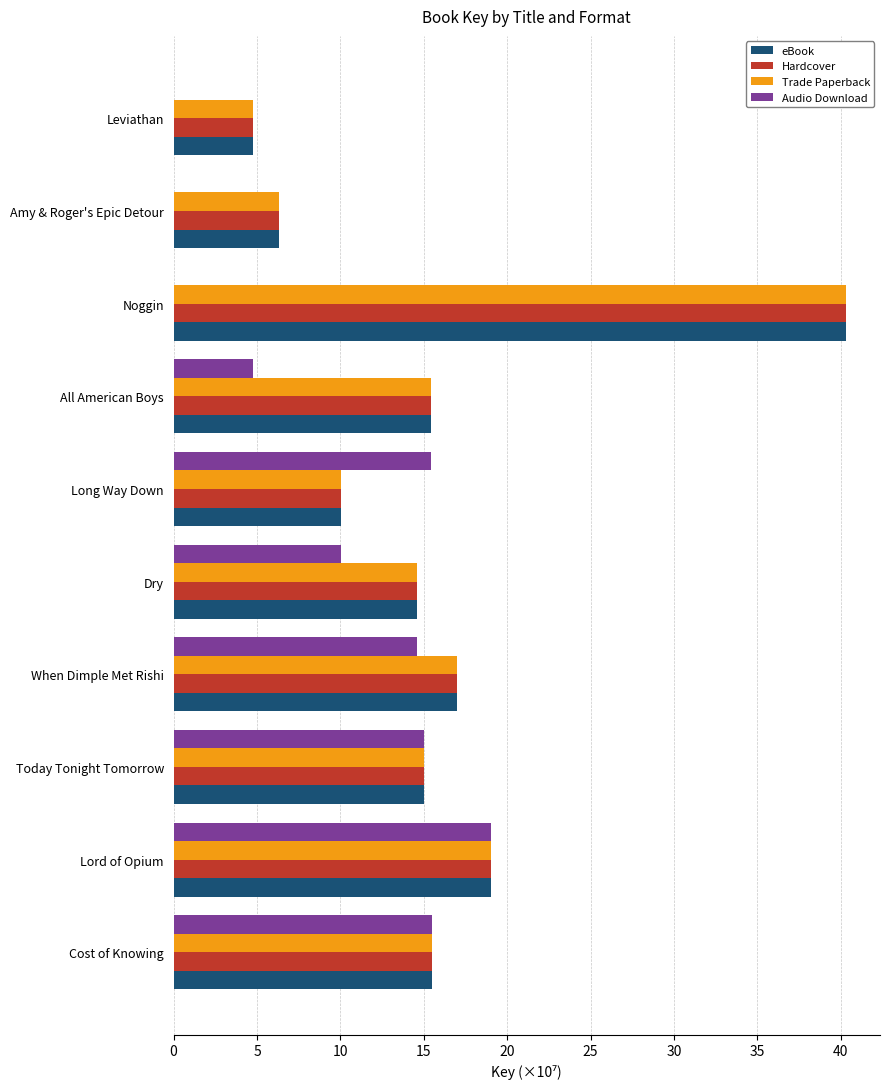

What is the total value across all series at Leviathan?

14.4